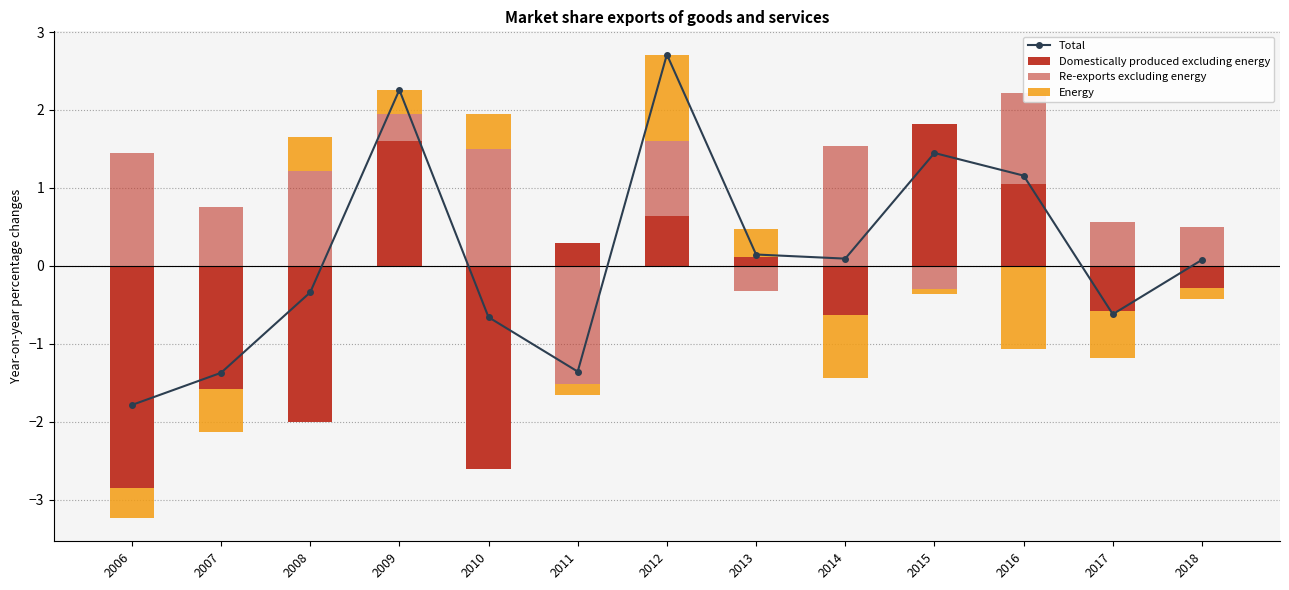

Rank the series at 2007 from lowest to highest value.

Total, Domestically produced excluding energy, Energy, Re-exports excluding energy